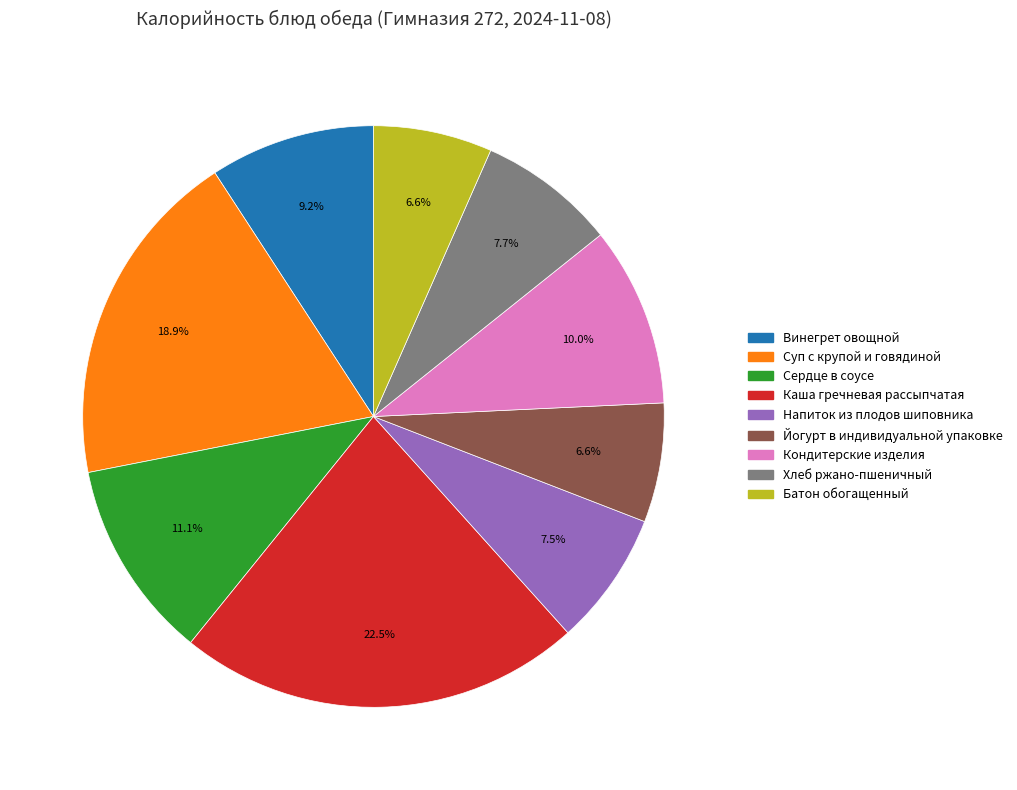

What is the ratio of the value at Напиток из плодов шиповника to the value at Винегрет овощной?

0.8